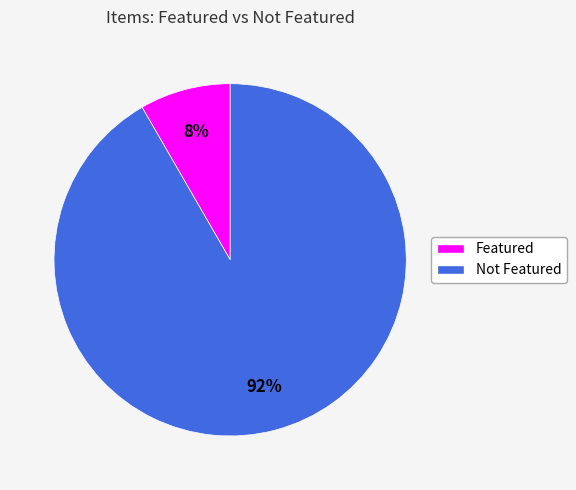

Is there a majority slice in this chart?

Yes